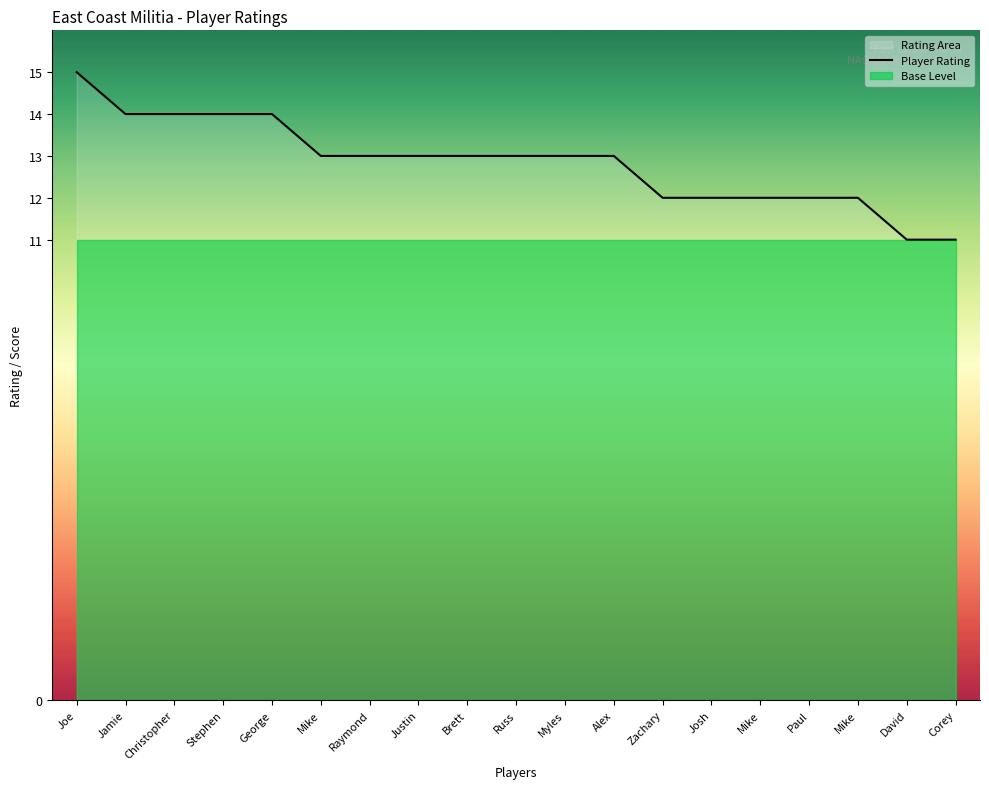

Between Raymond and Christopher, which is larger?

Christopher